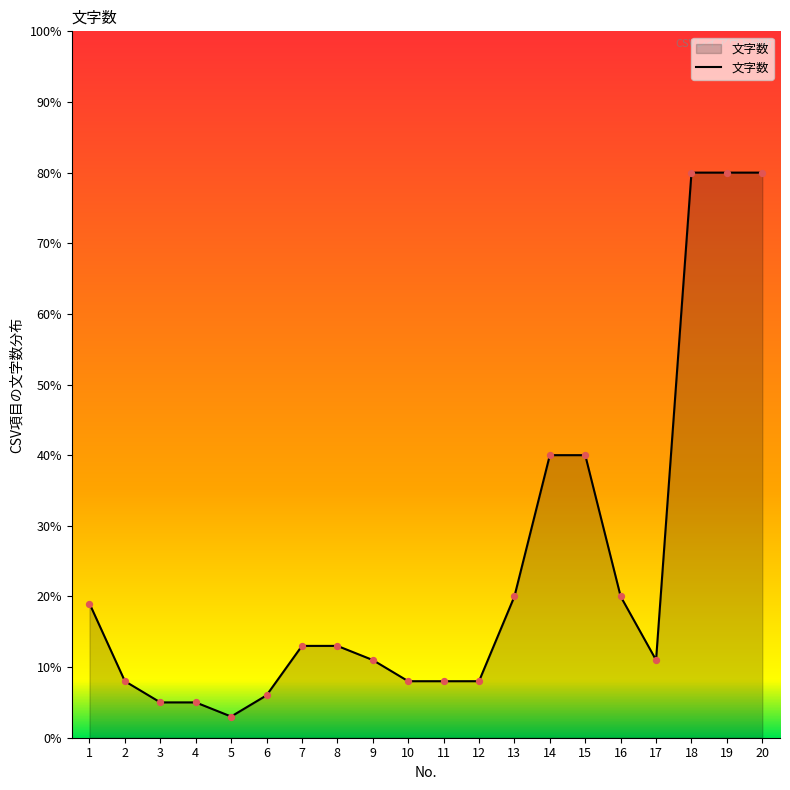

Approximately how many times larger is the value at 9 compared to 19?

0.1